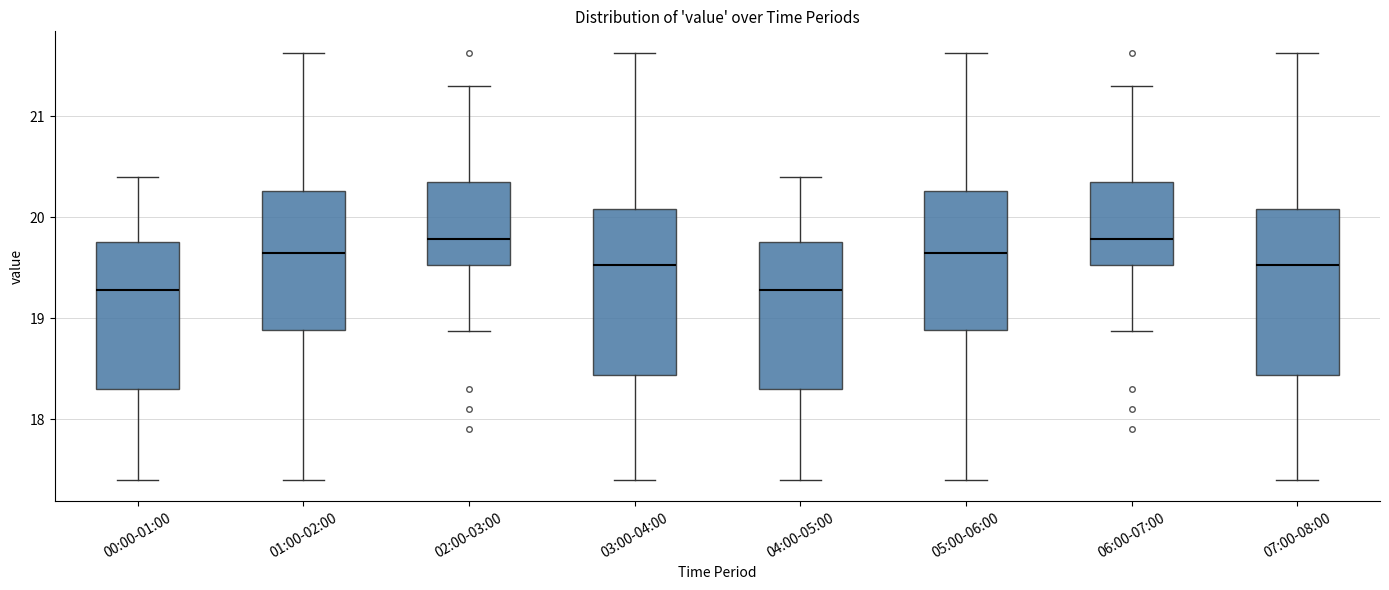

Reading left to right, transcribe this box plot: for each box, give where its median line is, the range the box spans, and where its two whiskers end, as read against the y-axis. The values are not printed on the chart, so give them approximately, as read against the axis.

00:00-01:00: median 19.3, box 18.3 to 19.8, whiskers 17.4 to 20.4
01:00-02:00: median 19.7, box 18.9 to 20.3, whiskers 17.4 to 21.6
02:00-03:00: median 19.8, box 19.5 to 20.3, whiskers 18.9 to 21.3
03:00-04:00: median 19.5, box 18.4 to 20.1, whiskers 17.4 to 21.6
04:00-05:00: median 19.3, box 18.3 to 19.8, whiskers 17.4 to 20.4
05:00-06:00: median 19.7, box 18.9 to 20.3, whiskers 17.4 to 21.6
06:00-07:00: median 19.8, box 19.5 to 20.3, whiskers 18.9 to 21.3
07:00-08:00: median 19.5, box 18.4 to 20.1, whiskers 17.4 to 21.6